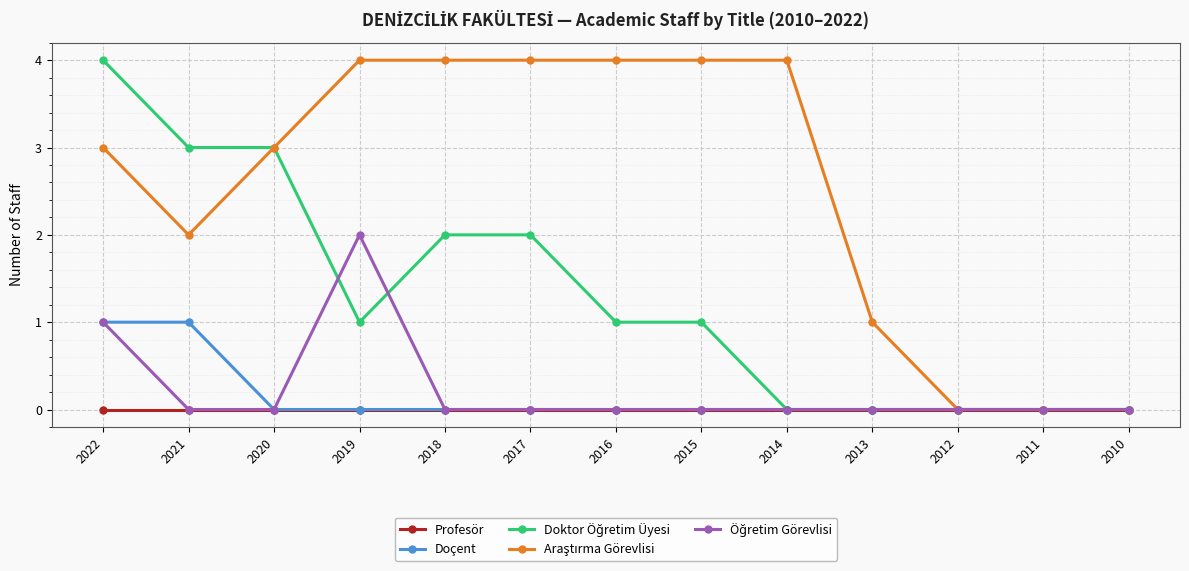

Does the chart display data point markers on the line(s)?

Yes